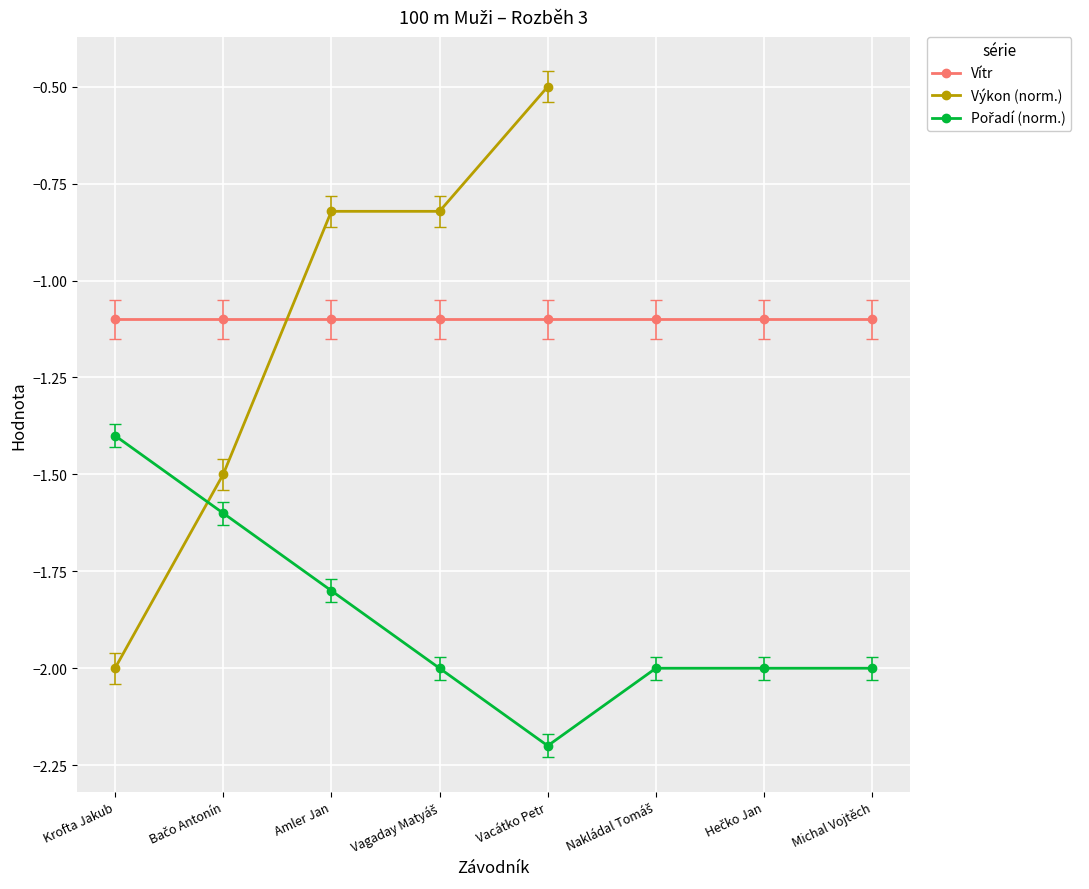

At which category does the chart reach its peak across all series?

Krofta Jakub